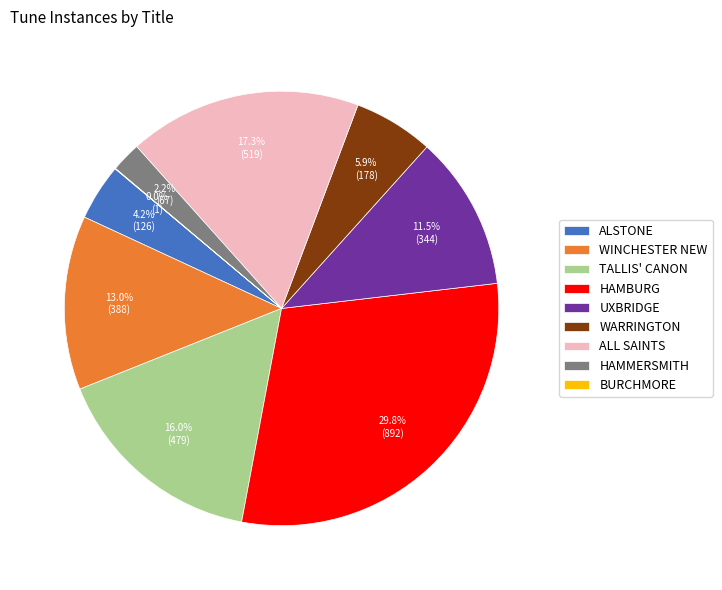

Between ALL SAINTS and UXBRIDGE, which is larger?

ALL SAINTS